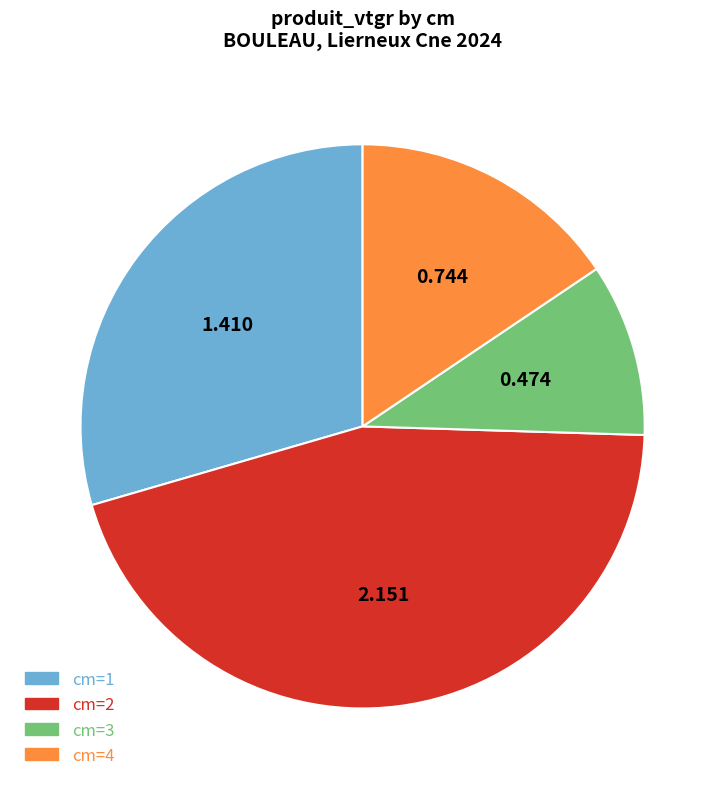

Combined, do cm=3 and cm=2 account for over 50%?

Yes